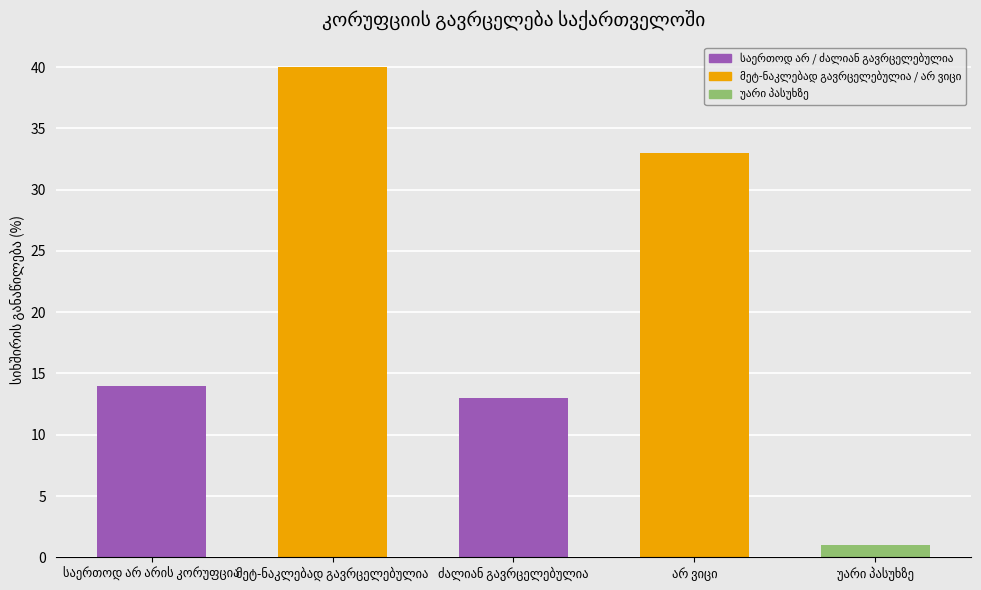

Are the bars grouped side by side (vs. stacked)?

No